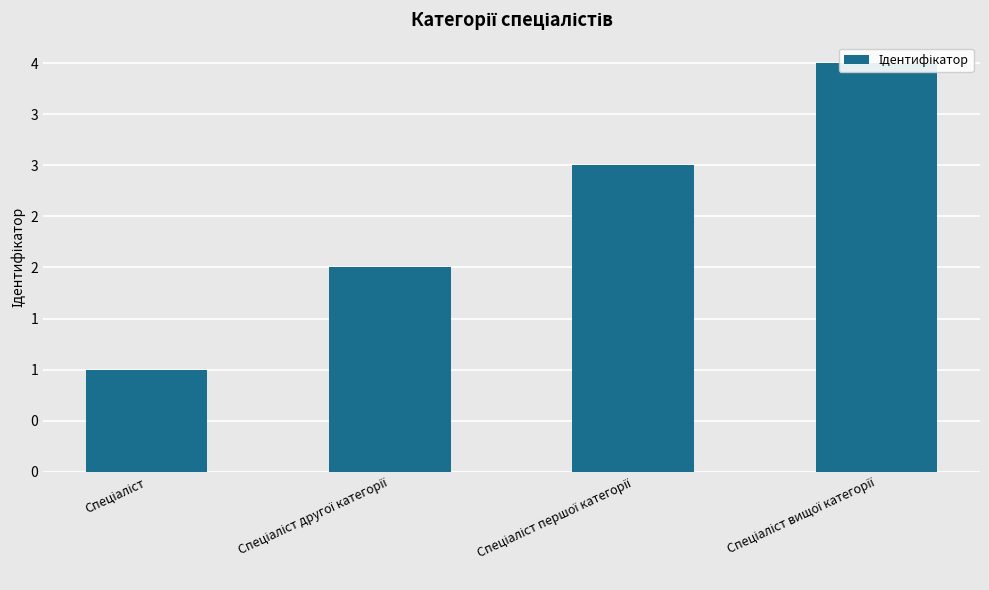

Is it true that the value at Спеціаліст другої категорії is 3?

False